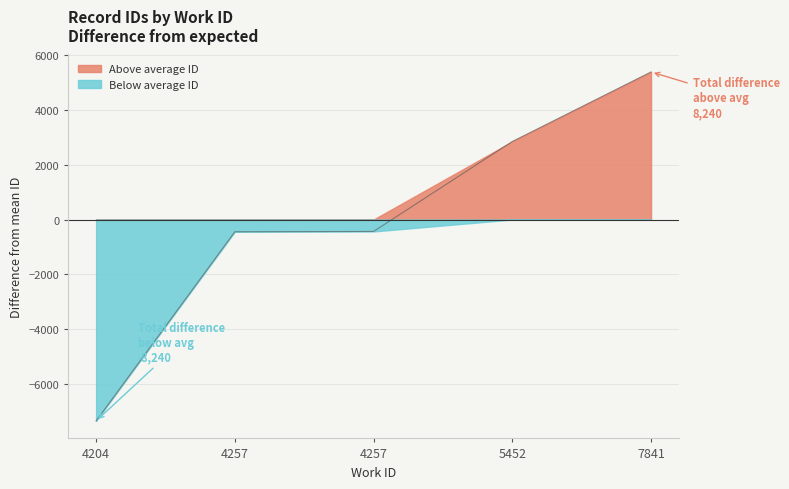

How many values are below zero?

3